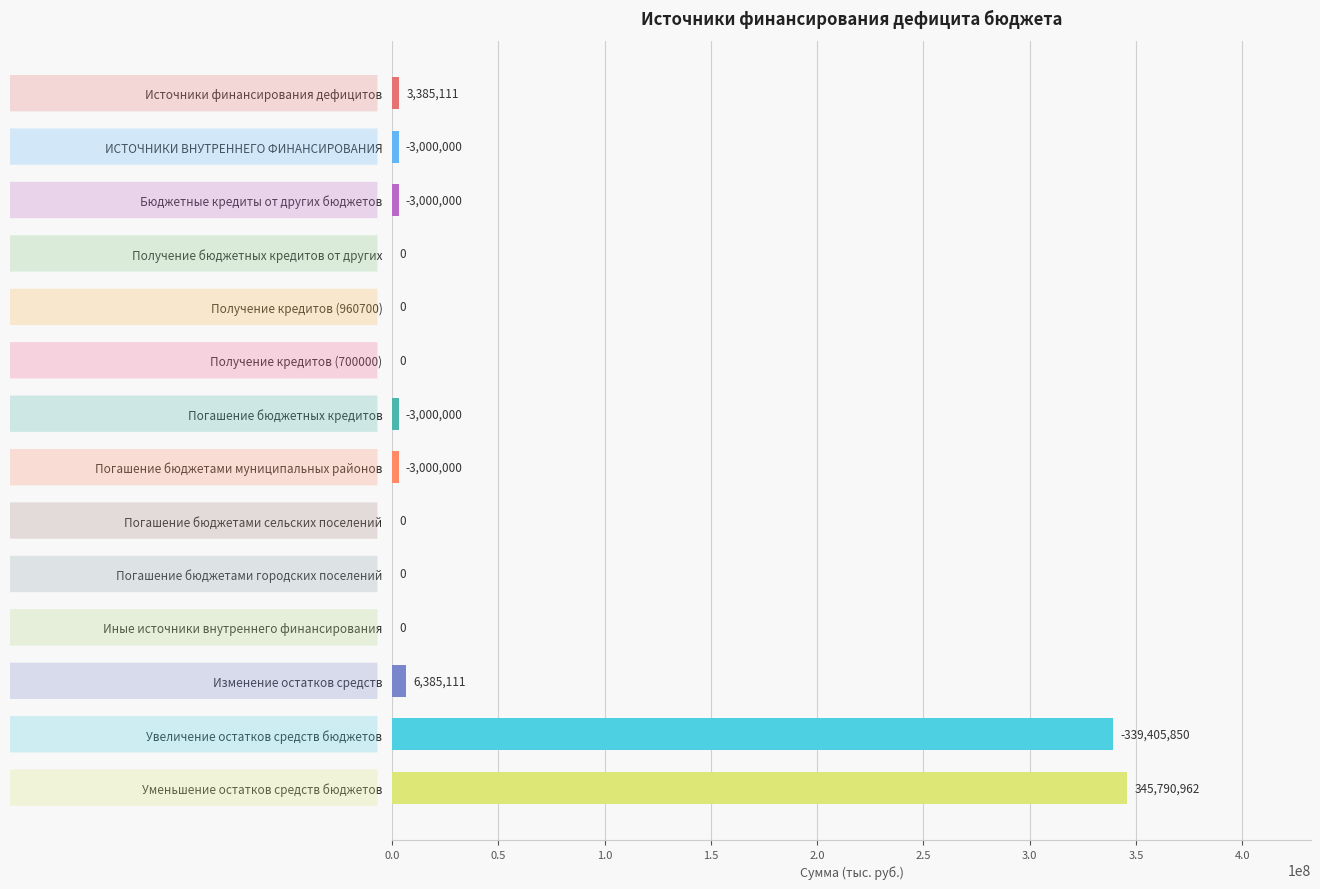

How many positive values are there?

8